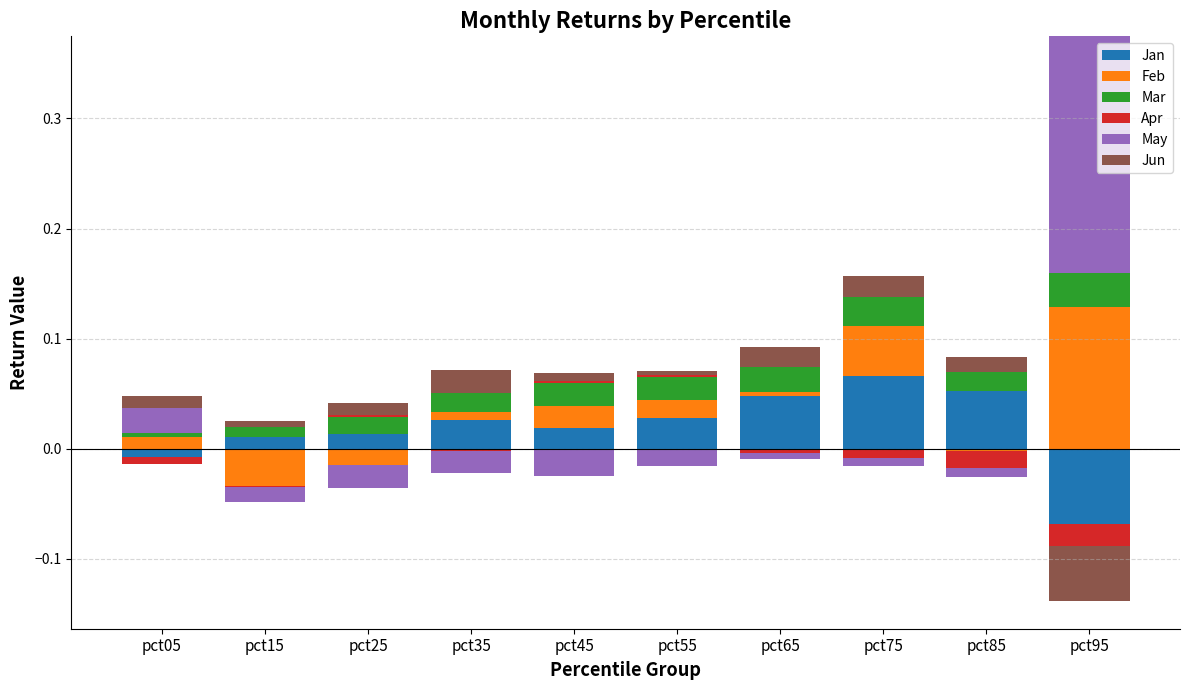

True or false: Feb has a value of 0.0 at pct65.

False